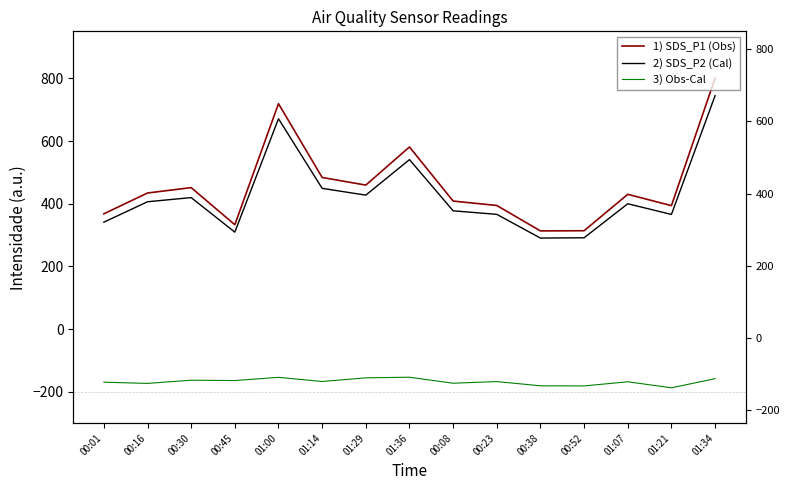

True or false: 2) SDS_P2 (Cal) has a value of 321.4 at 01:00.

False